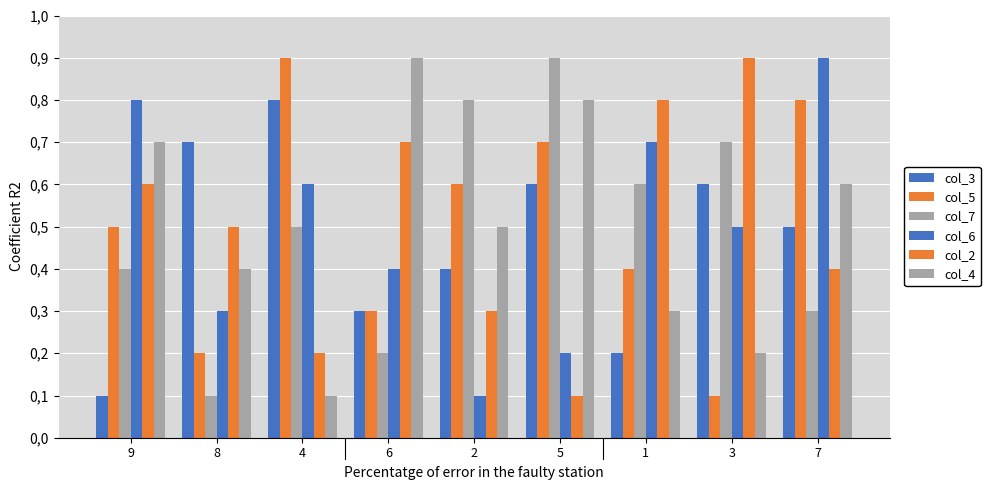

Are the bars horizontal?

No